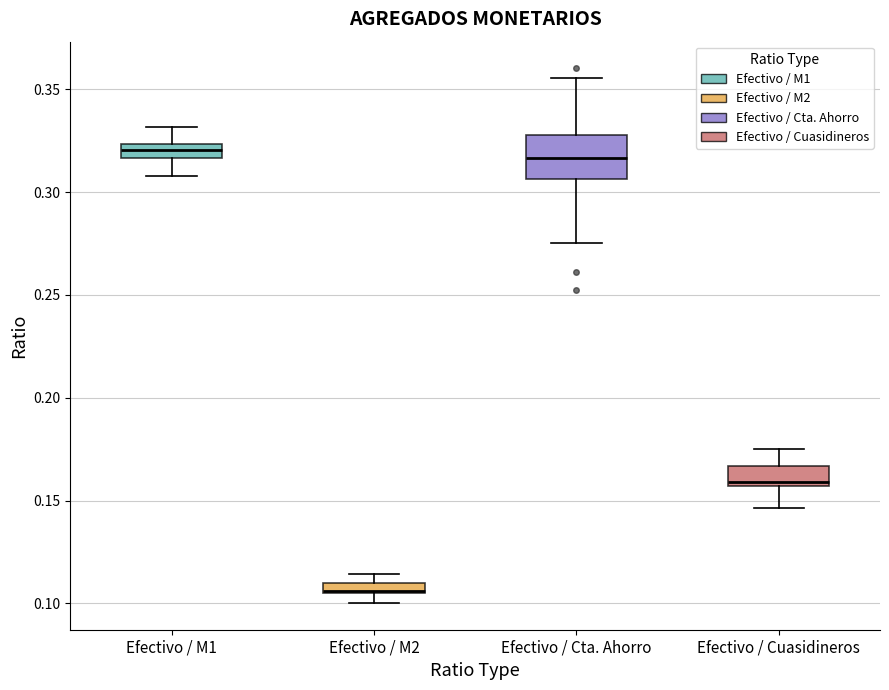

Comparing the boxes themselves (not the whiskers), which one is the tallest?

Efectivo / Cta. Ahorro